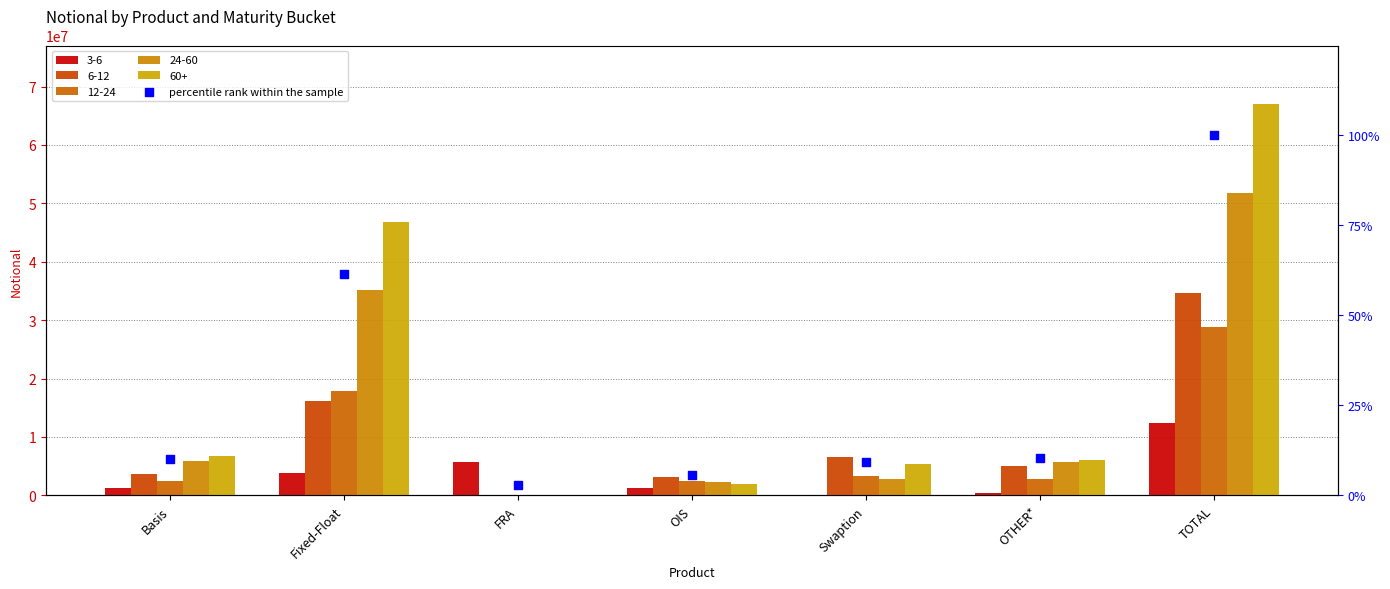

What is the ratio of the value at FRA to the value at Swaption?

0.3